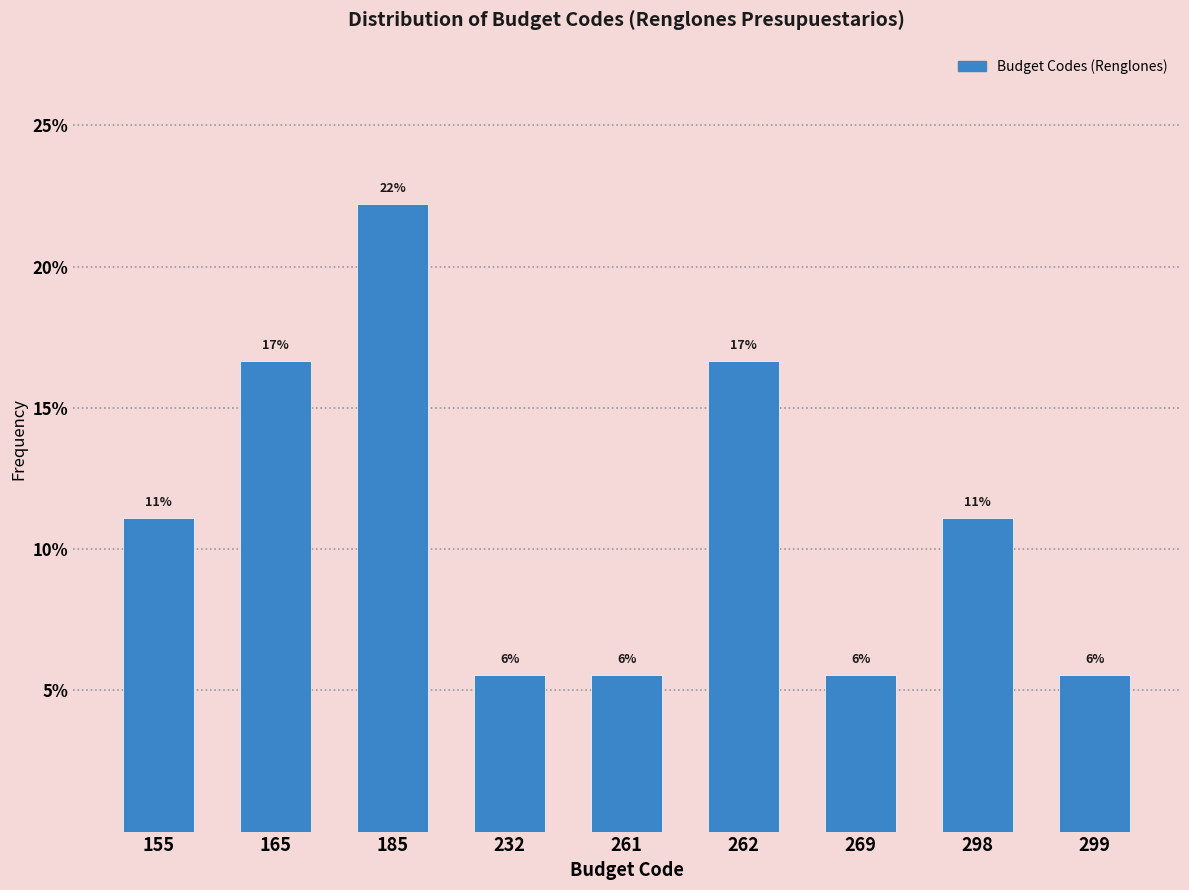

Does the chart contain any negative values?

No